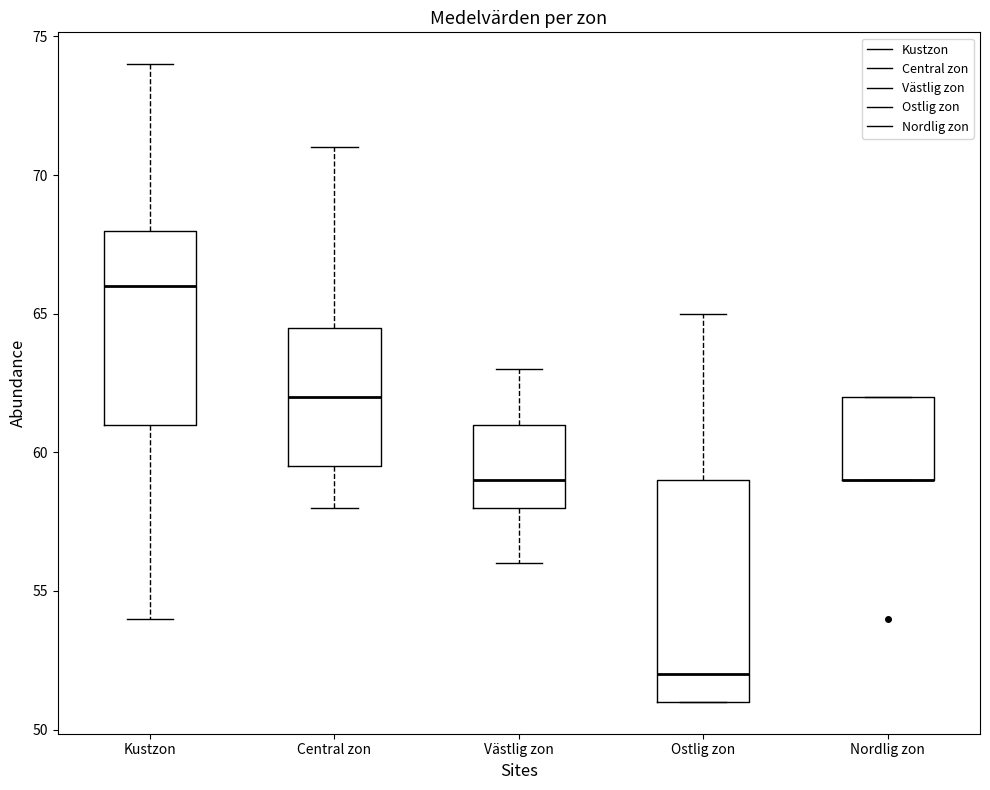

Where does the median line of the box for Central zon sit on the y-axis? The values are not printed on the chart, so give them approximately, as read against the axis.

62.0